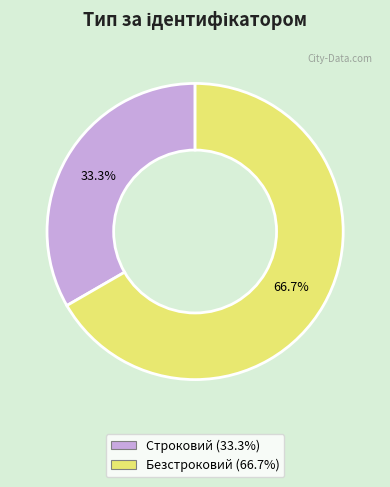

What percentage is the Безстроковий slice, to the nearest percent?

67%